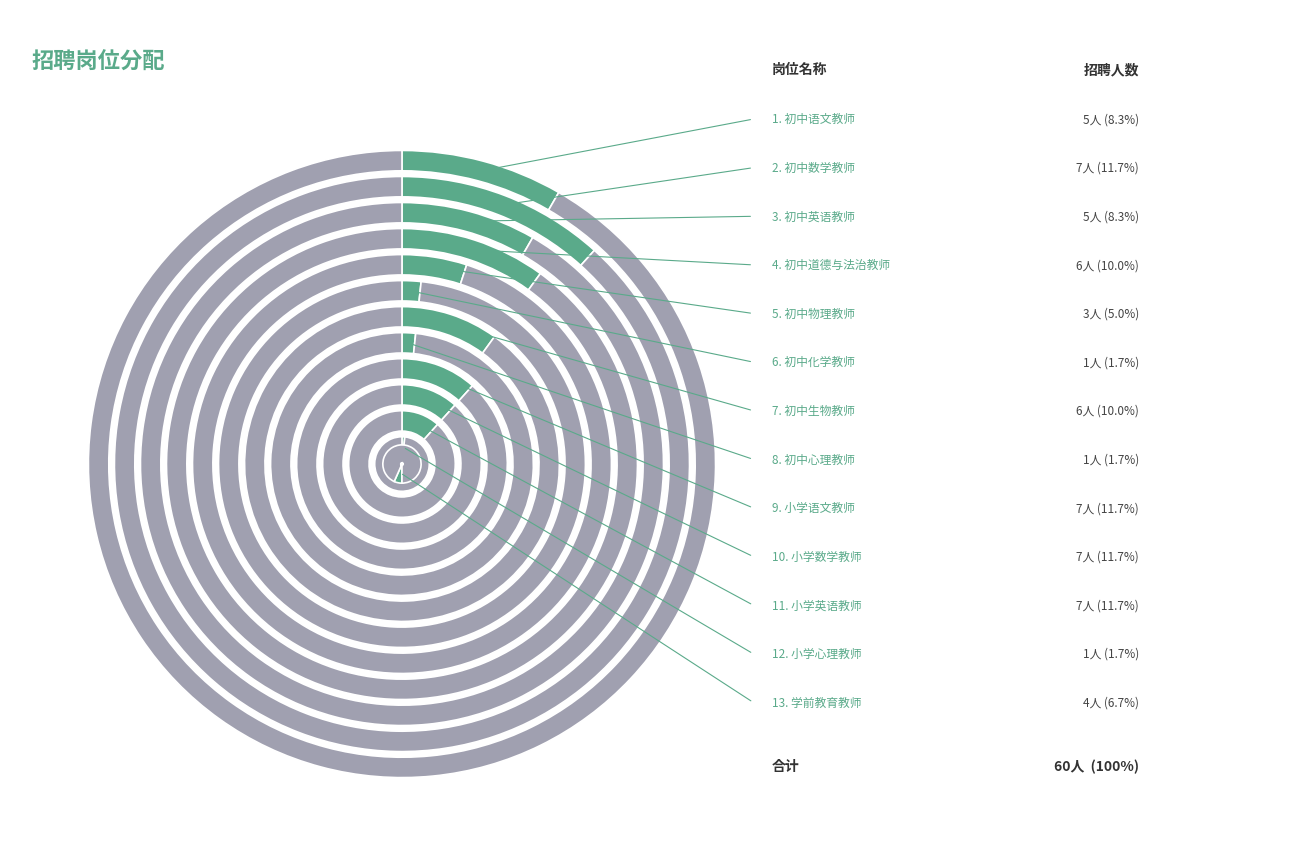

Does 学前教育教师 account for over 50% of the chart?

No